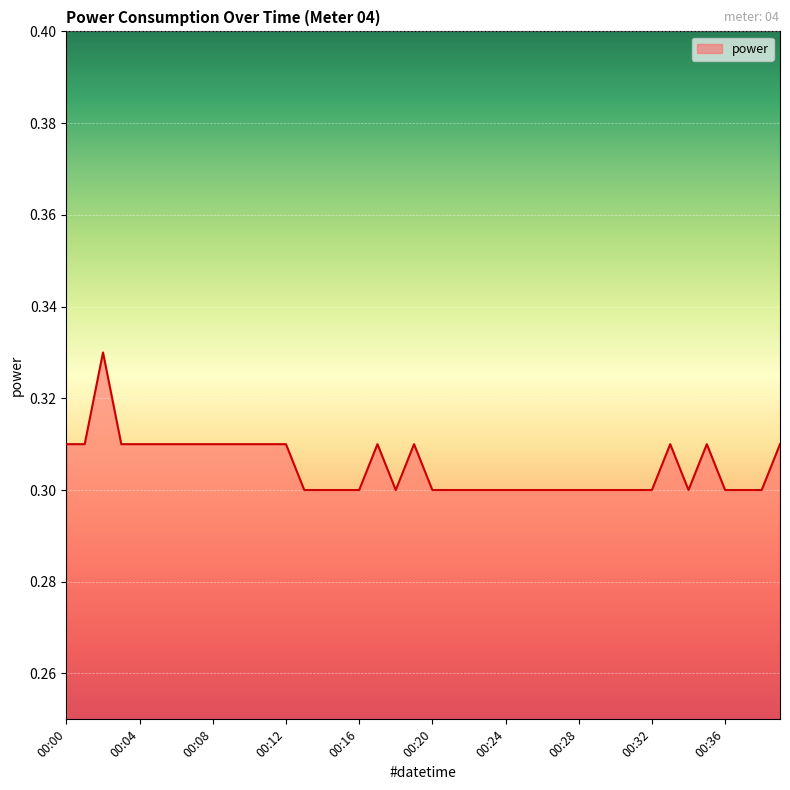

List the labels in order of value, largest first.

00:02, 00:00, 00:01, 00:03, 00:04, 00:05, 00:06, 00:07, 00:08, 00:09, 00:10, 00:11, 00:12, 00:17, 00:19, 00:33, 00:35, 00:39, 00:13, 00:14, 00:15, 00:16, 00:18, 00:20, 00:21, 00:22, 00:23, 00:24, 00:25, 00:26, 00:27, 00:28, 00:29, 00:30, 00:31, 00:32, 00:34, 00:36, 00:37, 00:38